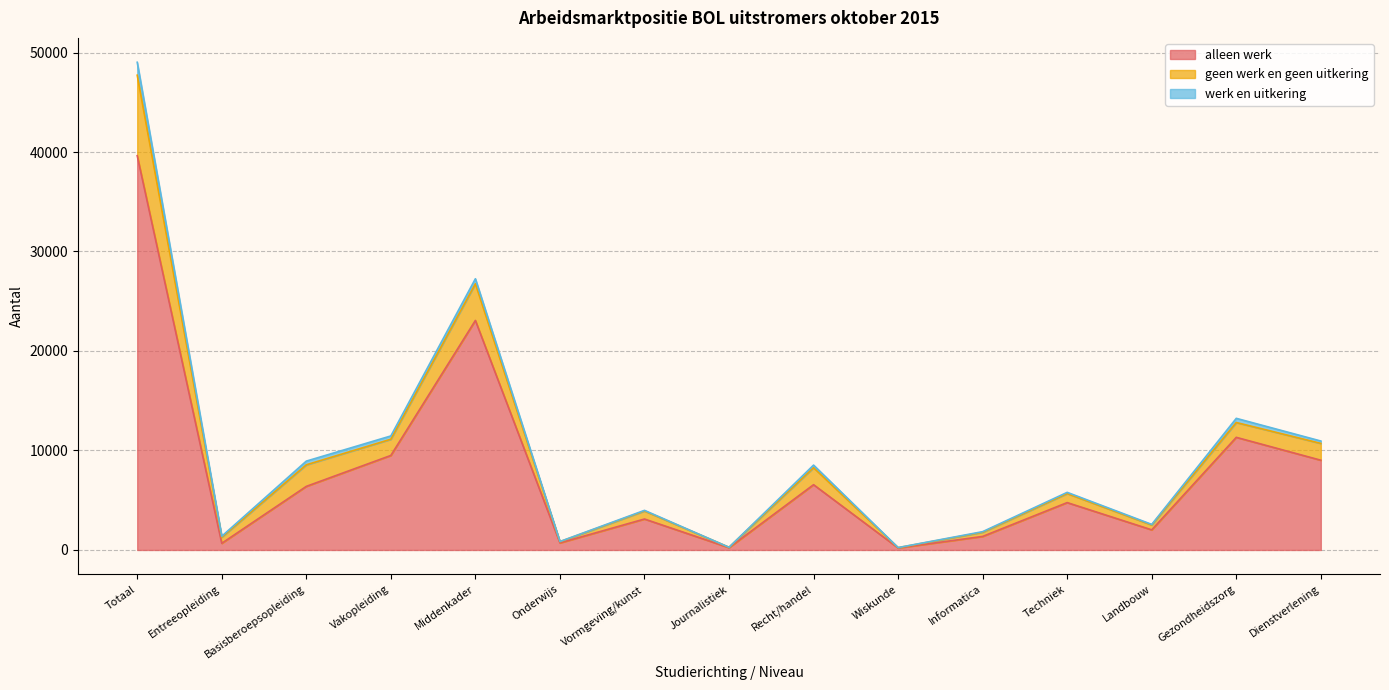

Is it true that alleen werk equals 23070 at Middenkader?

True